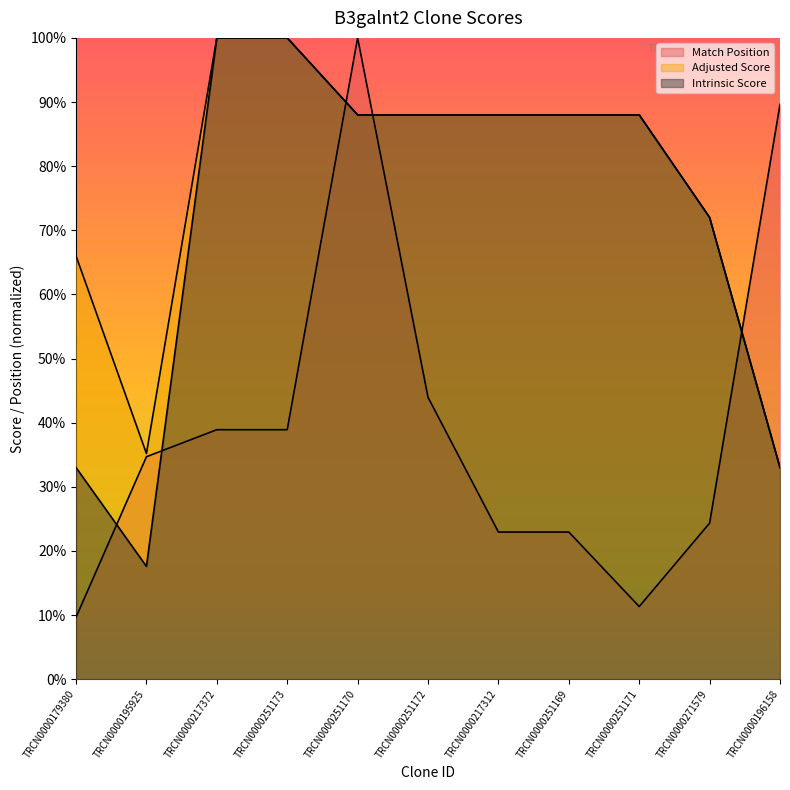

What is the lowest value of the Match Position series?

0.1